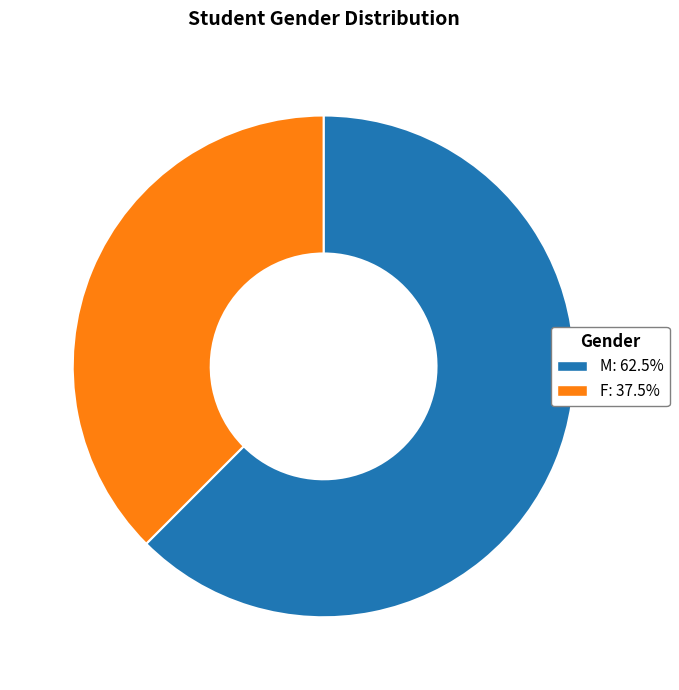

Rank the categories by value from highest to lowest.

M, F